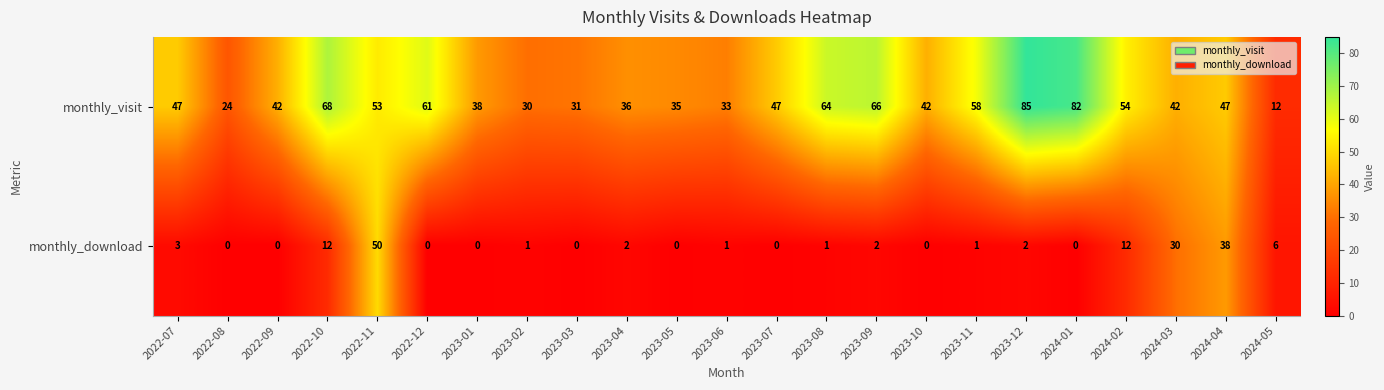

True or false: monthly_download has a value of 17 at 2022-10.

False